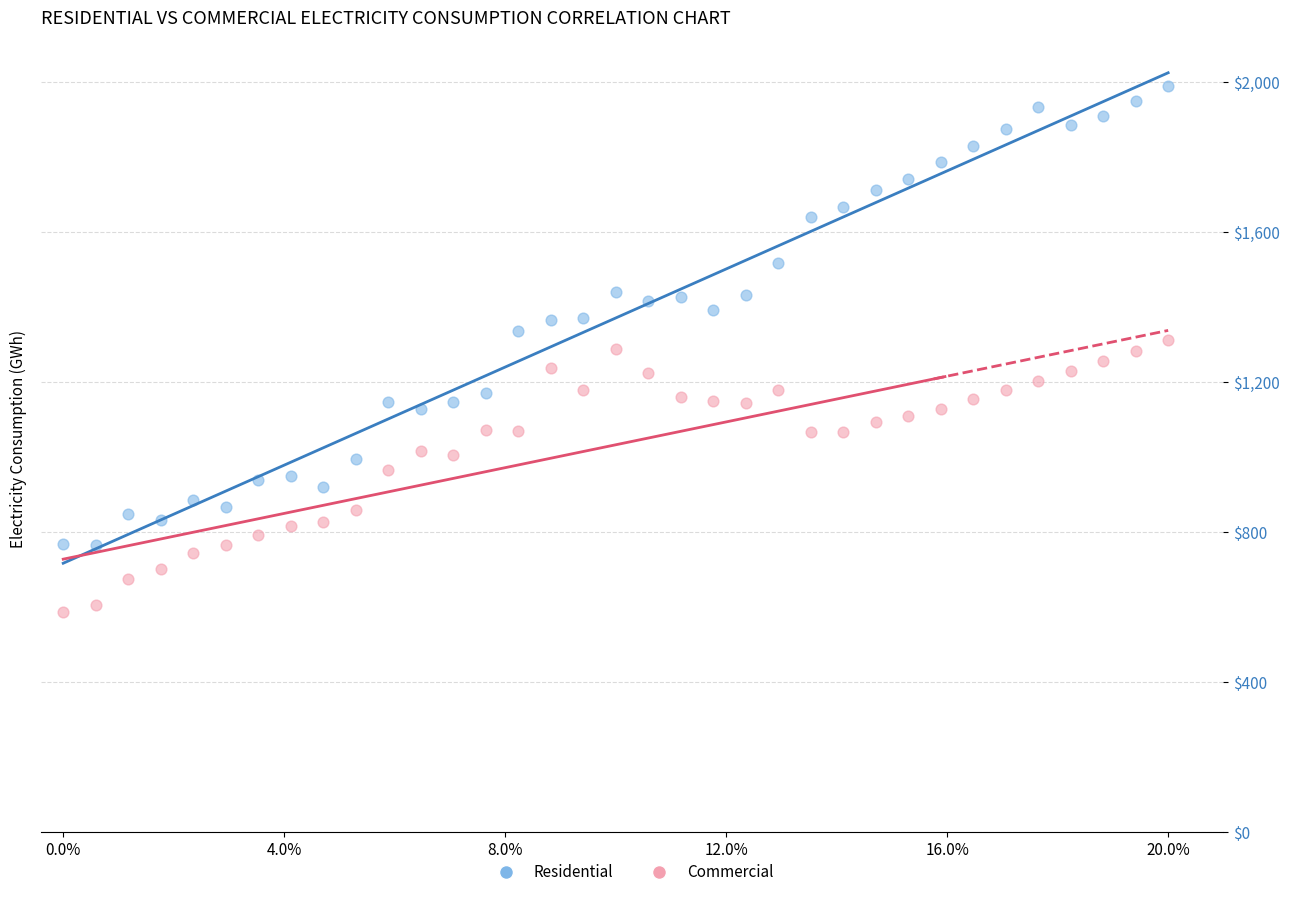

What are all the series names shown in the legend?

Residential, Commercial